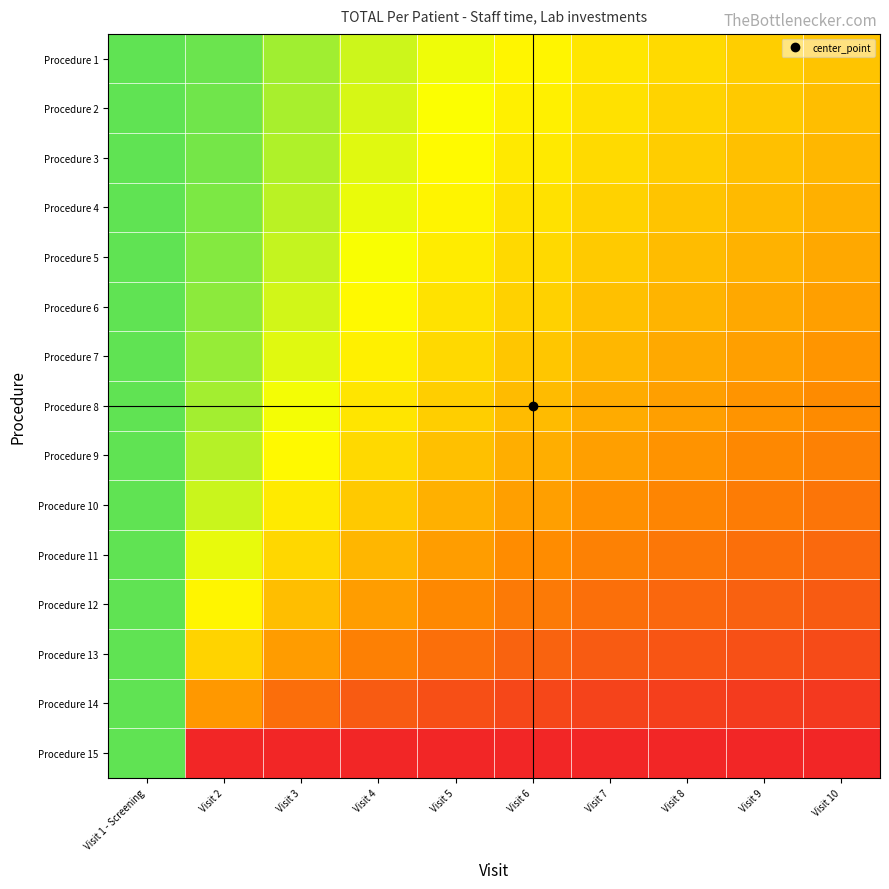

Which series changed the most between Visit 1 - Screening and Visit 6?

Procedure 15